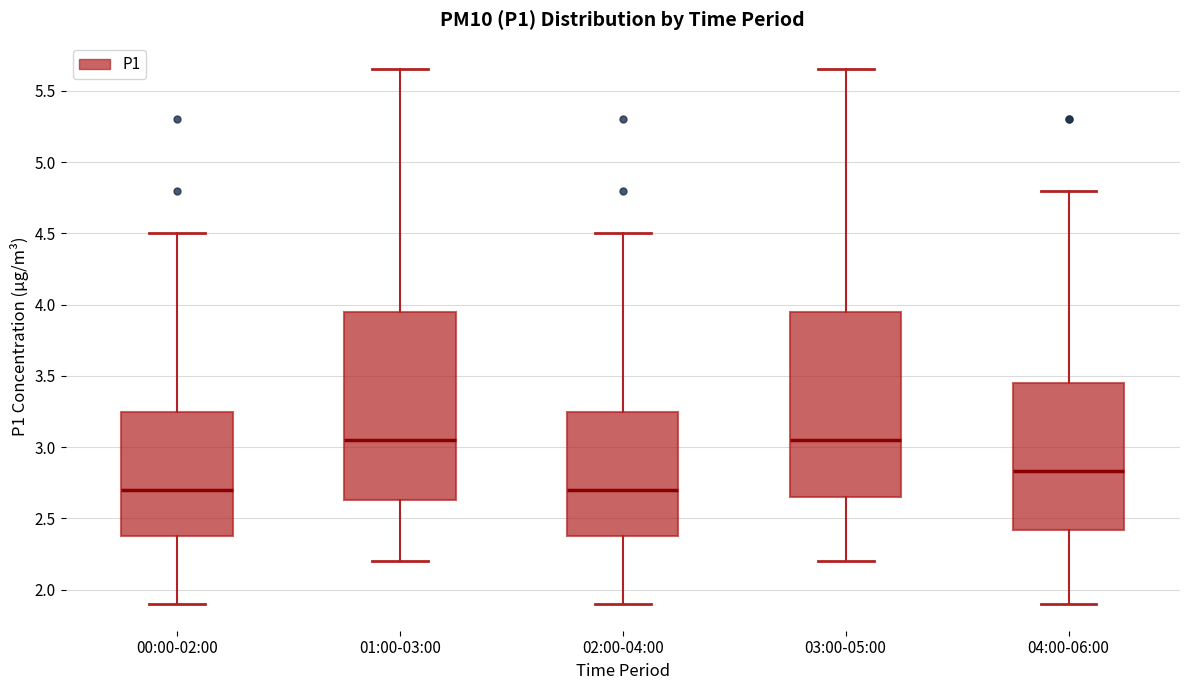

Where does the median line of the box for 00:00-02:00 sit on the y-axis? The values are not printed on the chart, so give them approximately, as read against the axis.

2.70